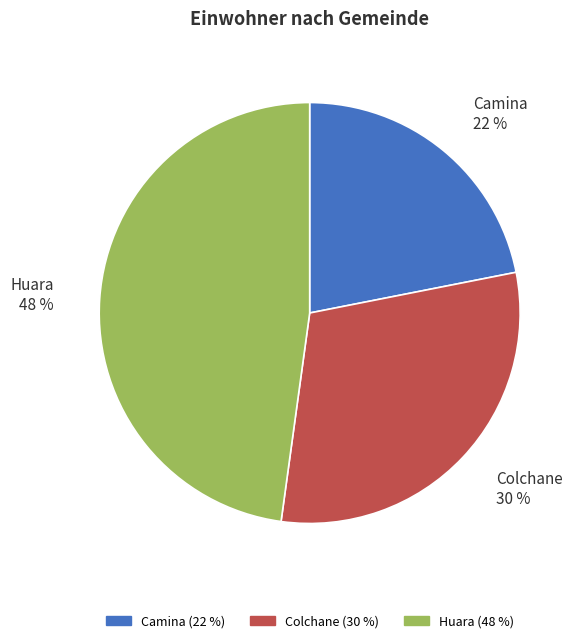

True or false: Colchane accounts for 30% of the total.

True